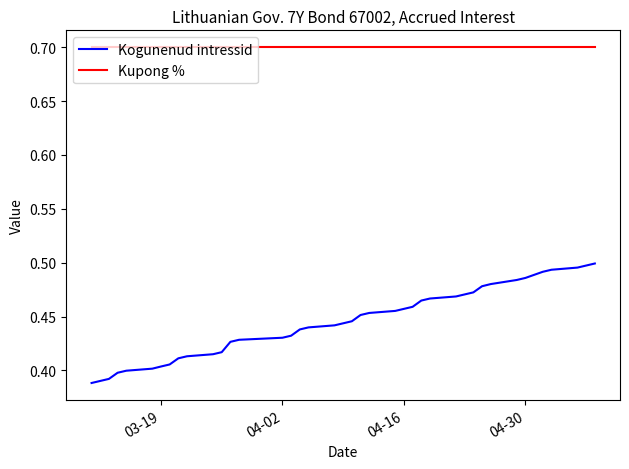

Which series has the widest spread of values?

Kogunenud intressid